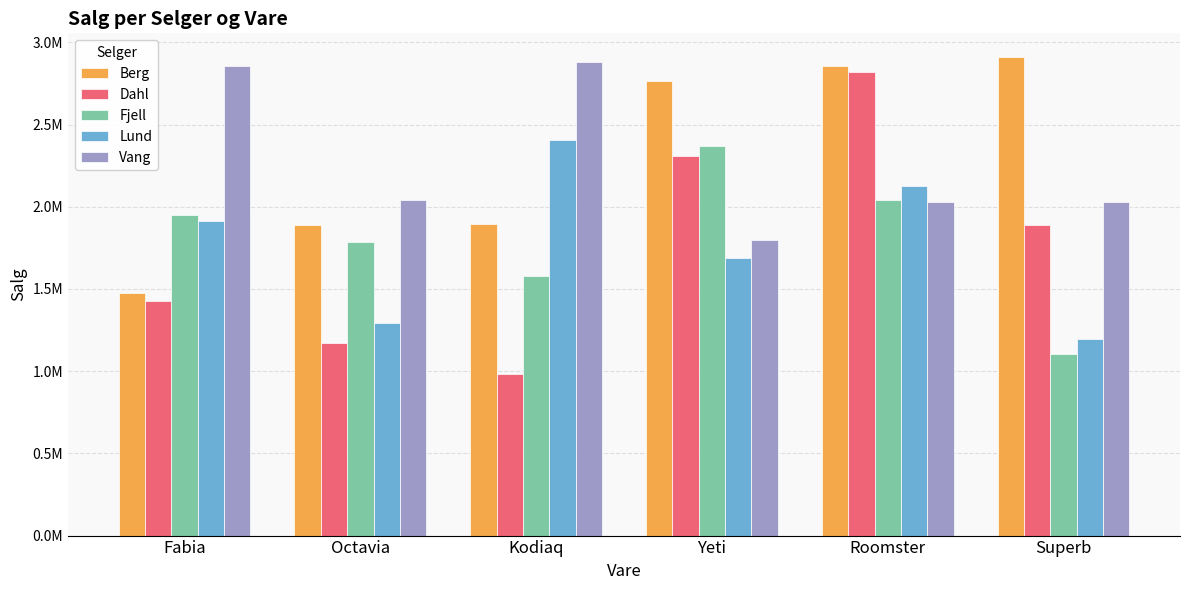

Where is Dahl nearest to the value 1901200?

Superb